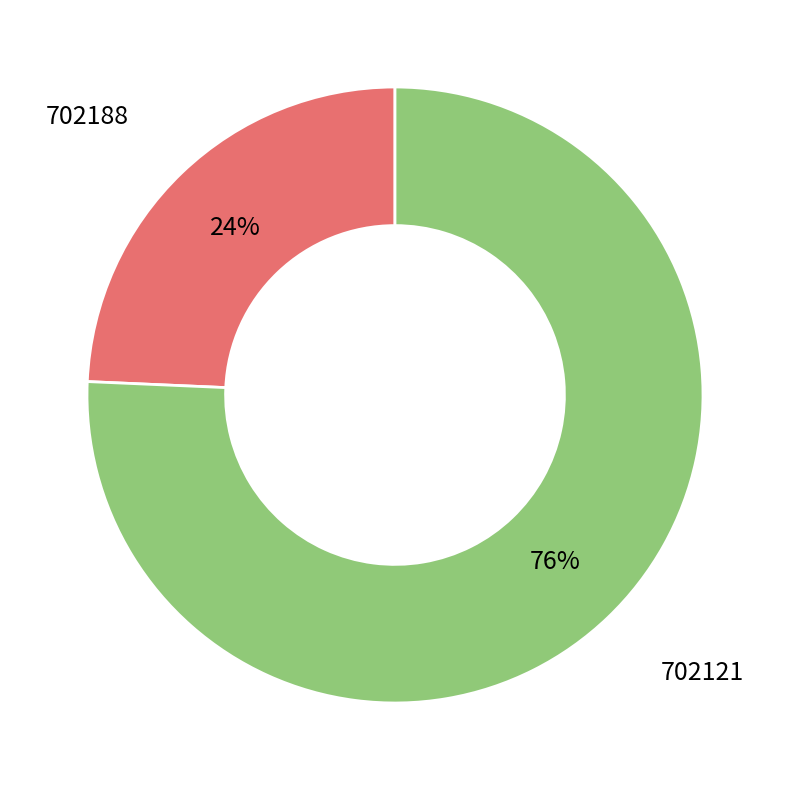

Which category has the smallest portion of the pie?

702188